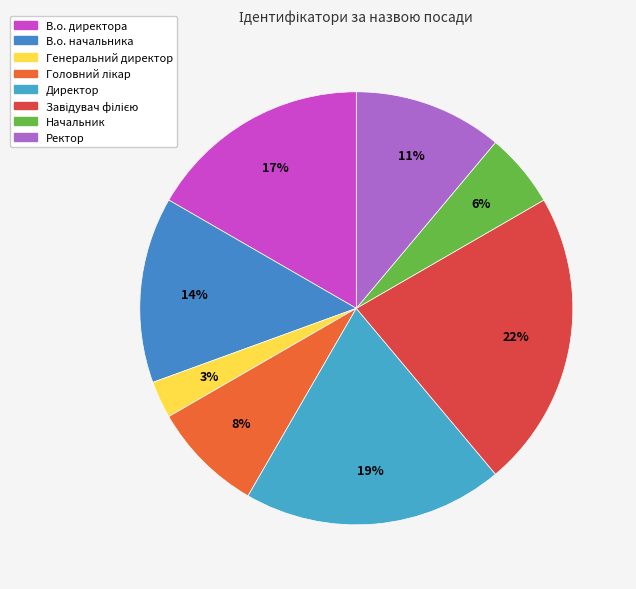

Which category has the smallest portion of the pie?

Генеральний директор